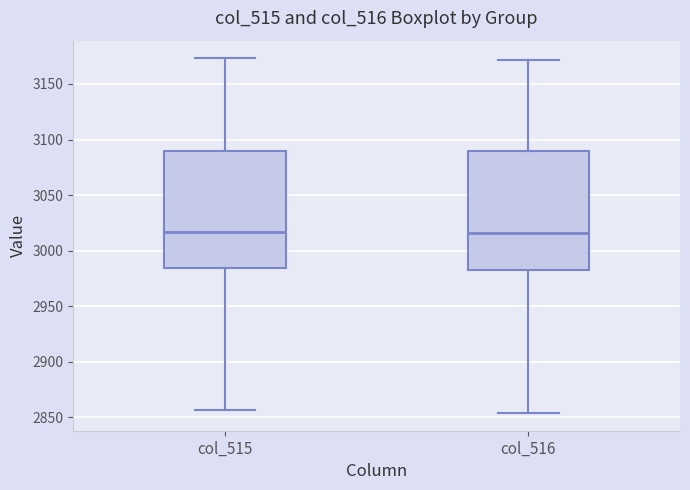

Reading left to right, read every box against the y-axis: the position of its median line, the range the box covers, and the ends of its whiskers. The values are not printed on the chart, so give them approximately, as read against the axis.

col_515: median 3015, box 2985 to 3090, whiskers 2855 to 3175
col_516: median 3015, box 2985 to 3090, whiskers 2855 to 3170